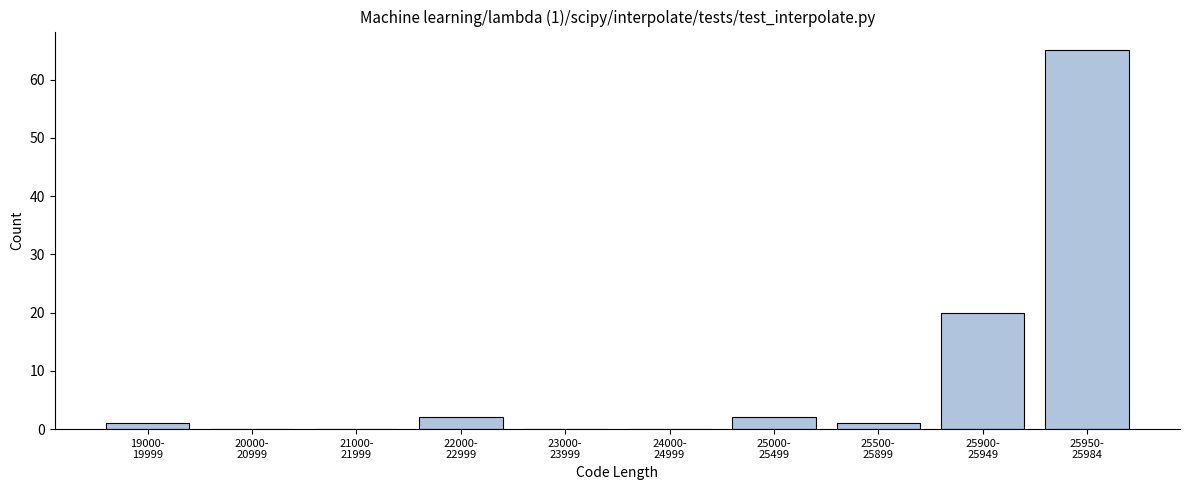

What is the greatest value displayed?

65